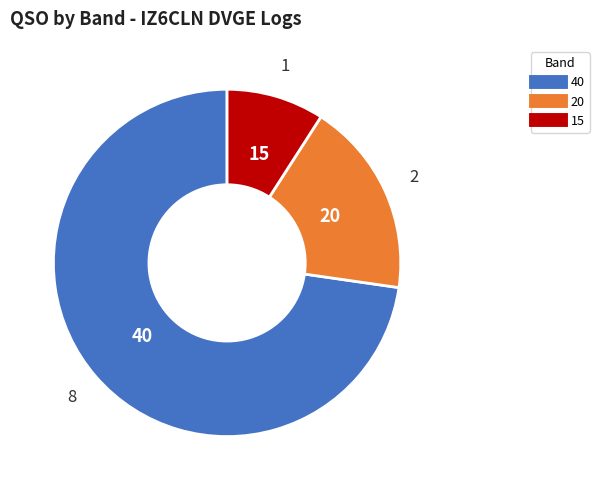

Is there any slice that represents more than half of the pie?

Yes